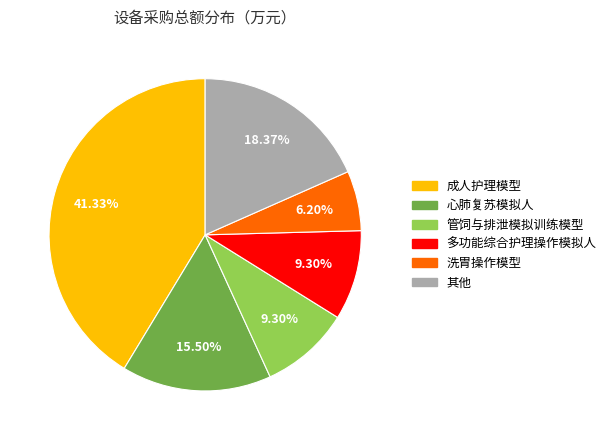

Is there any slice that represents more than half of the pie?

No